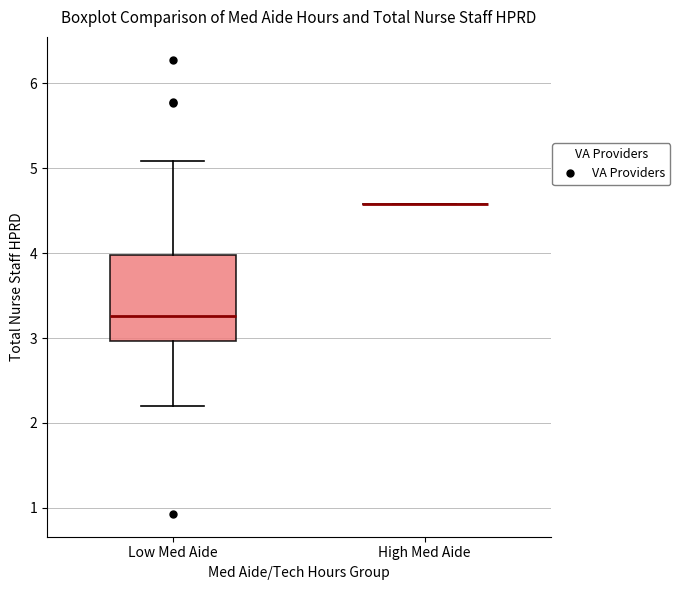

Reading left to right, transcribe this box plot: for each box, give where its median line is, the range the box spans, and where its two whiskers end, as read against the y-axis. The values are not printed on the chart, so give them approximately, as read against the axis.

Low Med Aide: median 3.3, box 3.0 to 4.0, whiskers 2.2 to 5.1
High Med Aide: box collapsed to a line at 4.6, whiskers 4.6 to 4.6